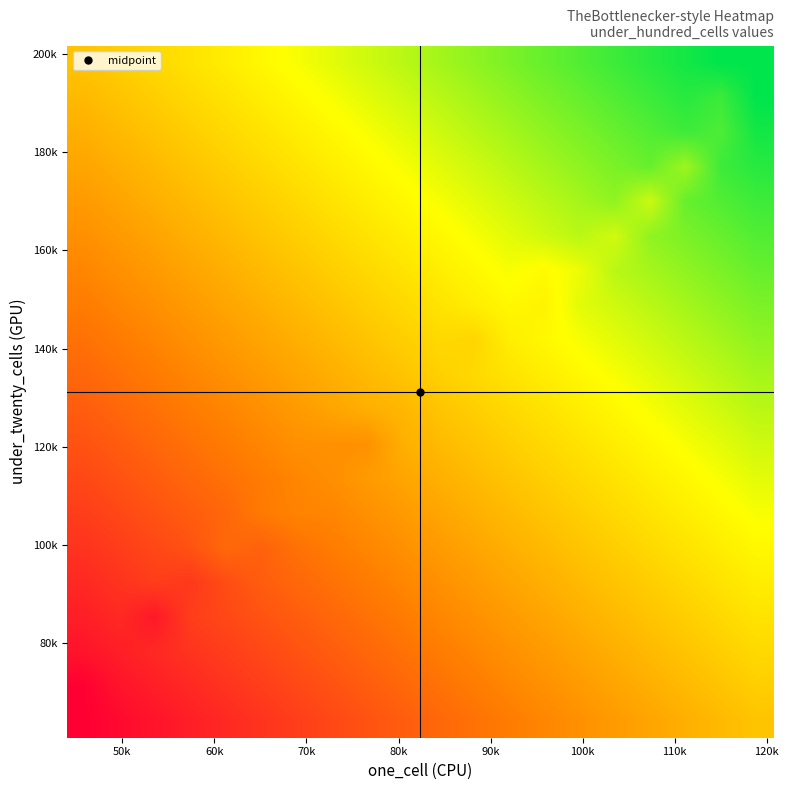

How many categories are shown in the chart?

20